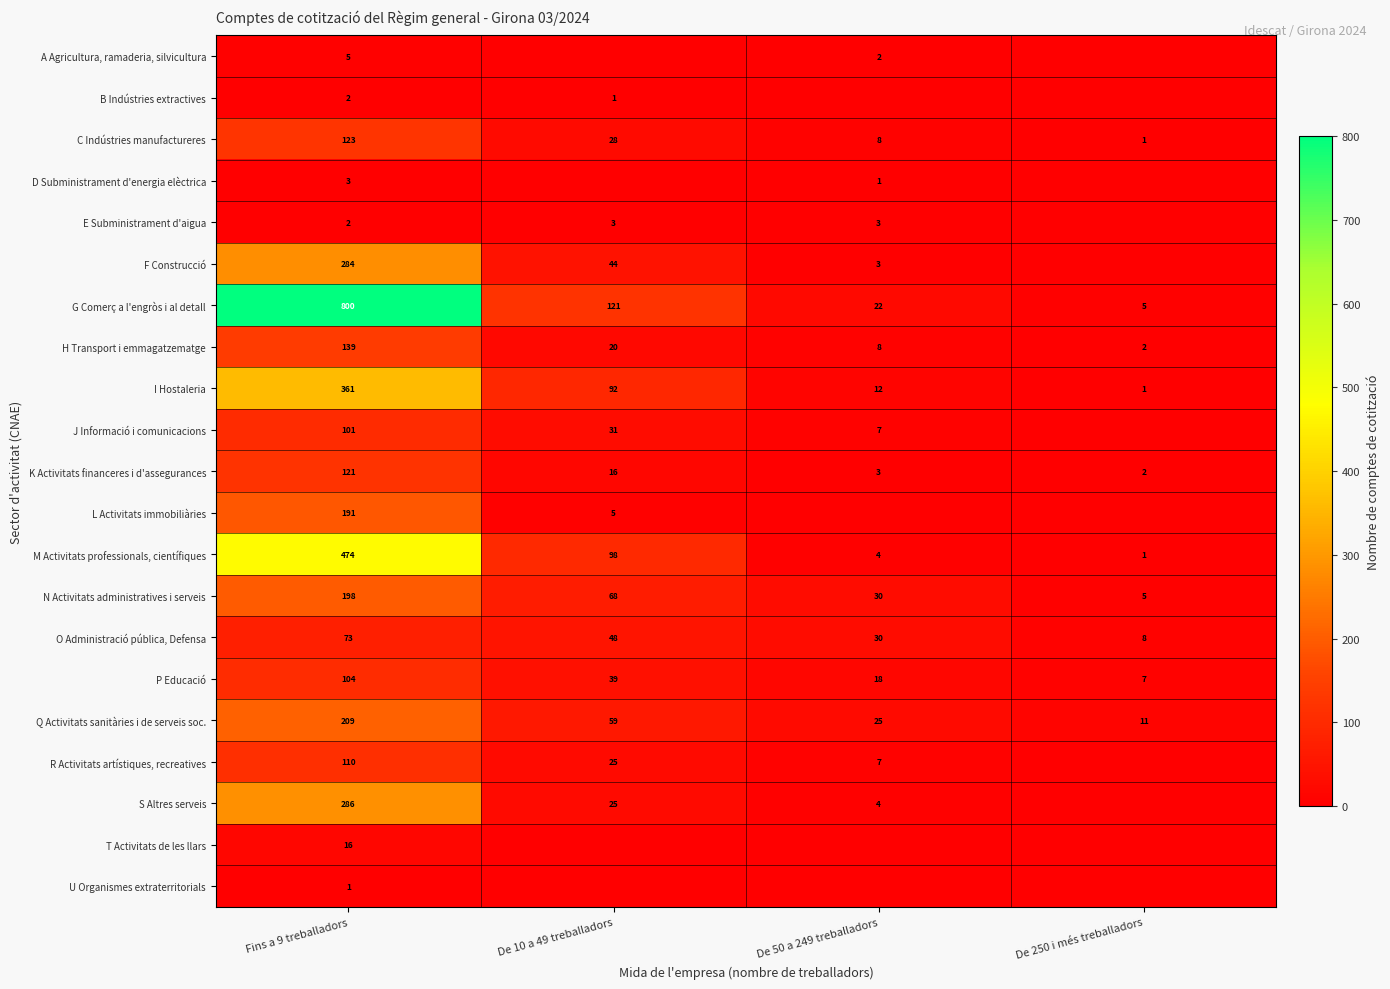

What is the total value across all series at Fins a 9 treballadors?

3603